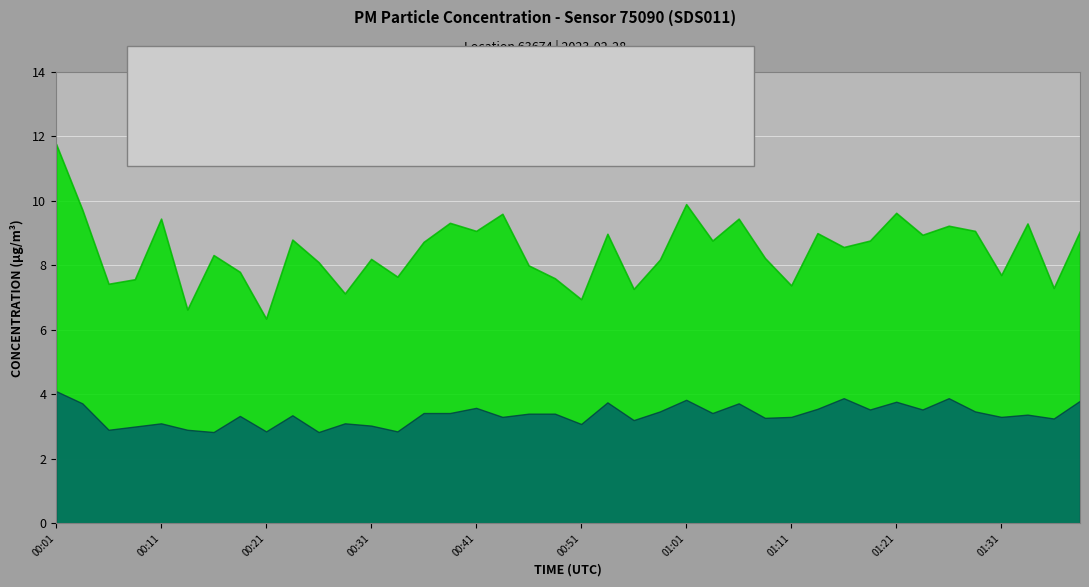

Which series has the largest total across all categories?

P1